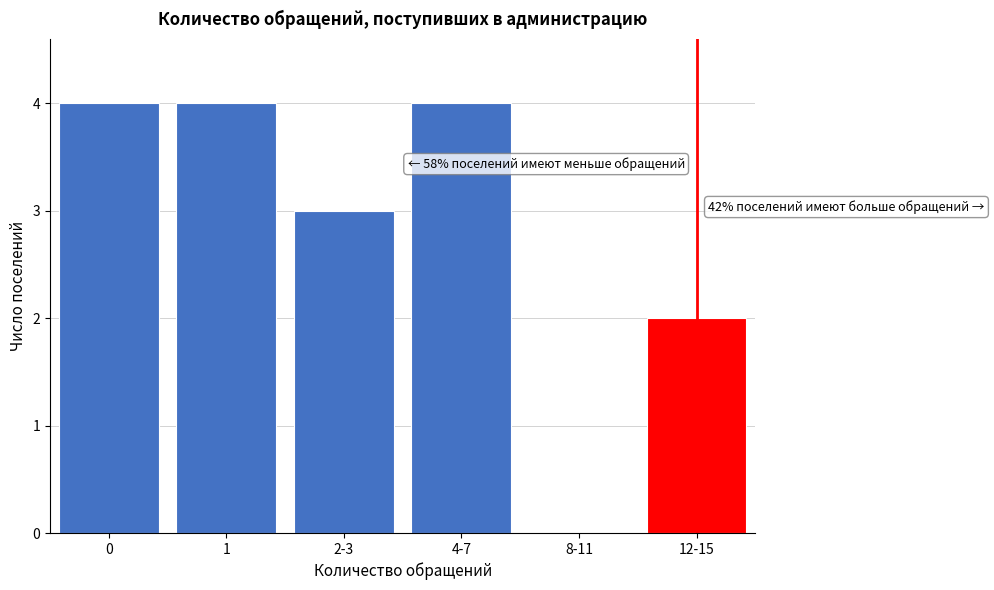

Reading left to right, what are all the values shown in this chart?

0=4	1=4	2-3=3	4-7=4	8-11=0	12-15=2